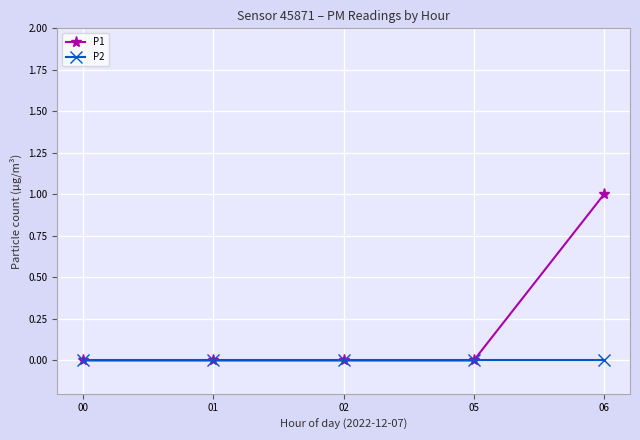

Which series has the largest range (max minus min)?

P1